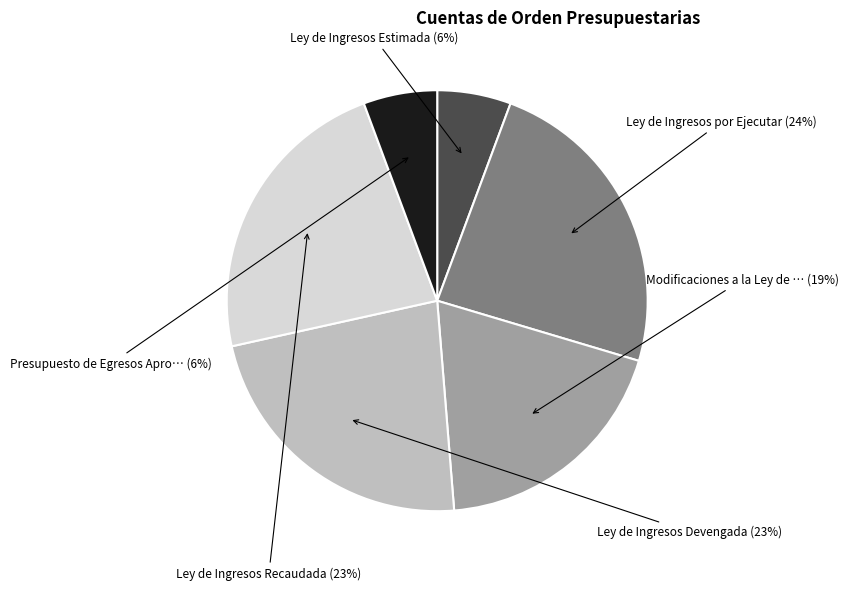

To the nearest percent, what is the average slice percentage?

17%